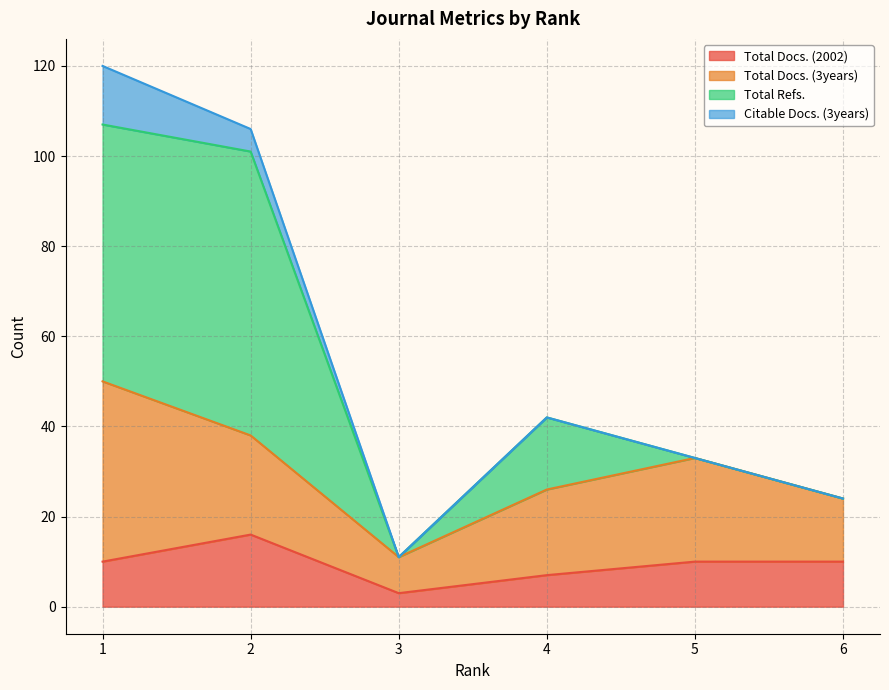

How many intersections are there between Total Docs. (2002) and Total Refs.?

3